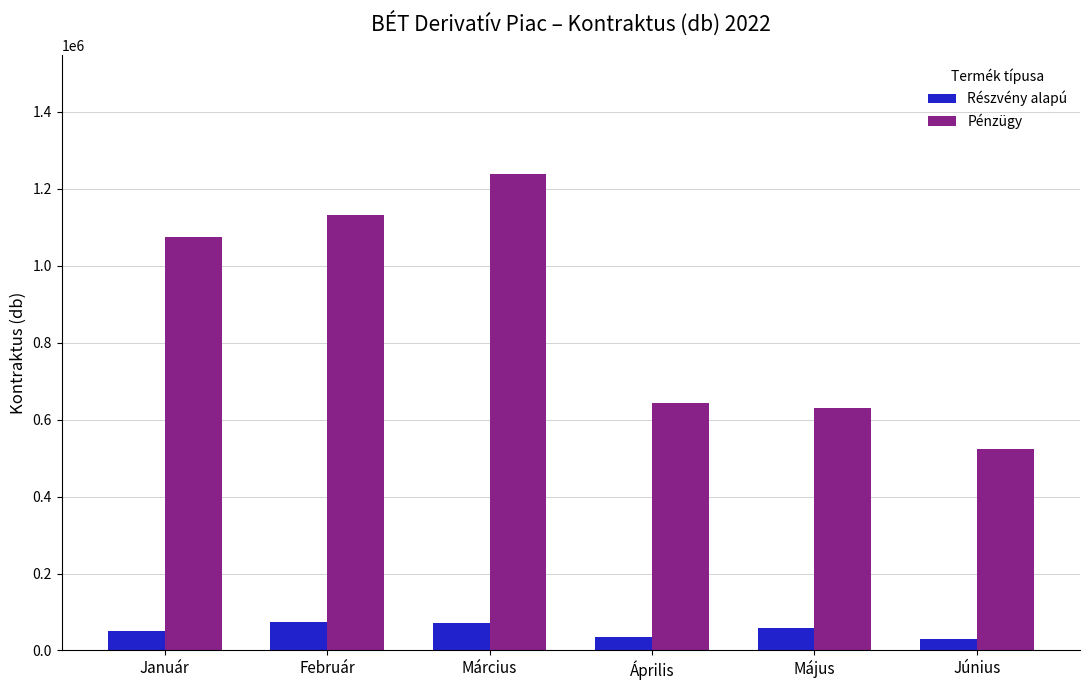

What is the total value across all series at Február?

1207306